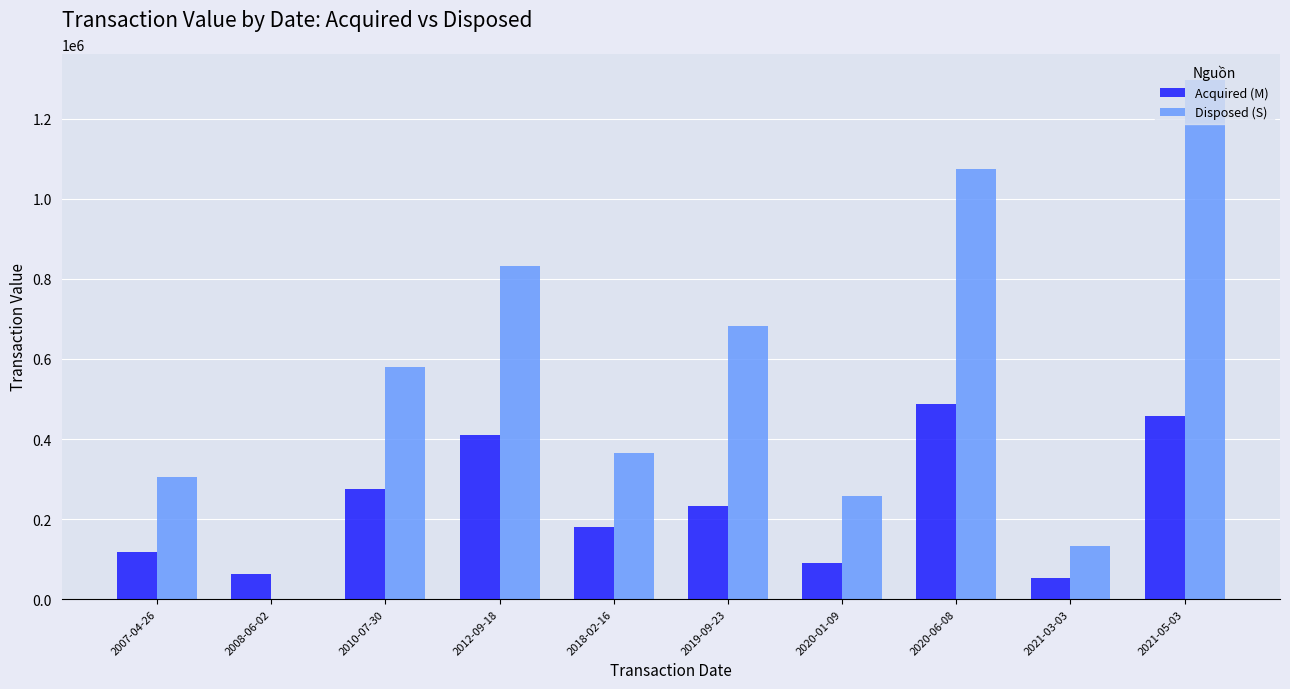

Which label corresponds to the largest value in the chart?

2021-05-03